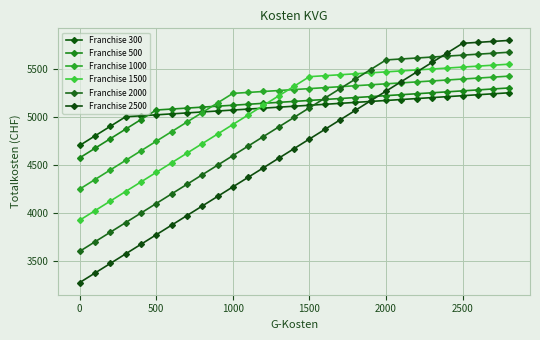

Is this an area chart (filled region under the line)?

No